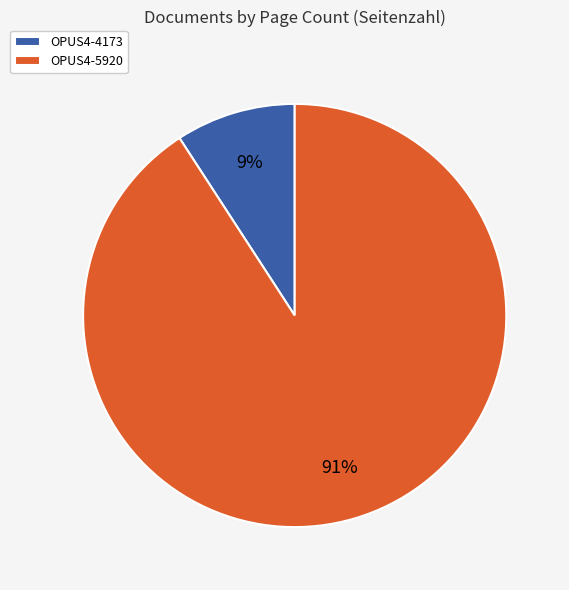

Is there a majority slice in this chart?

Yes